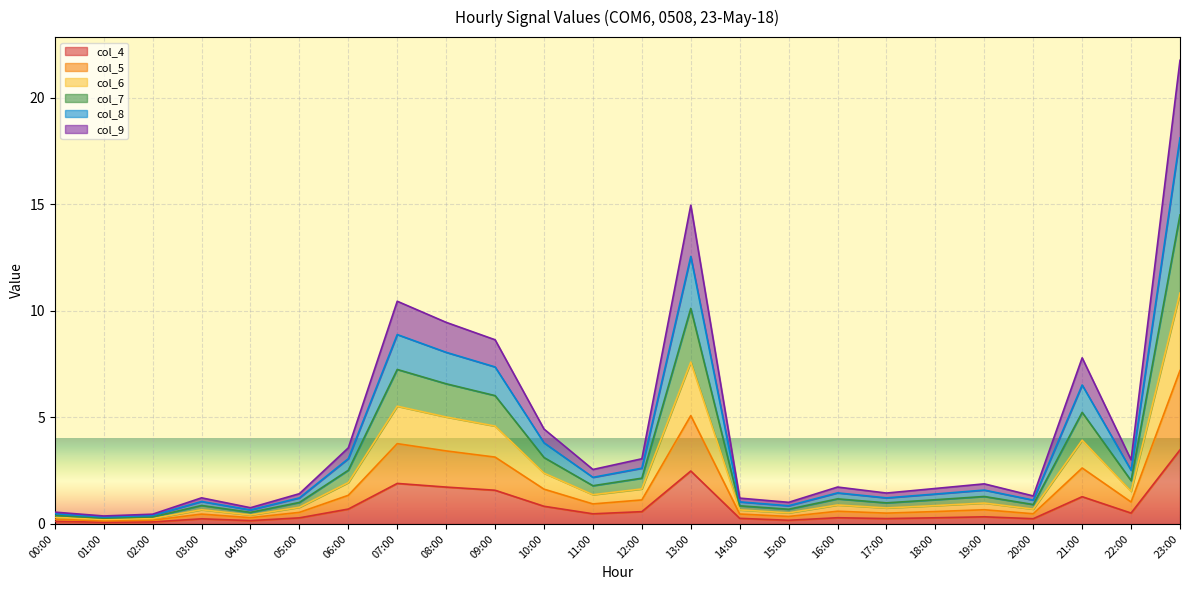

The value of col_4 at 09:00 is 2.2. True or false?

False